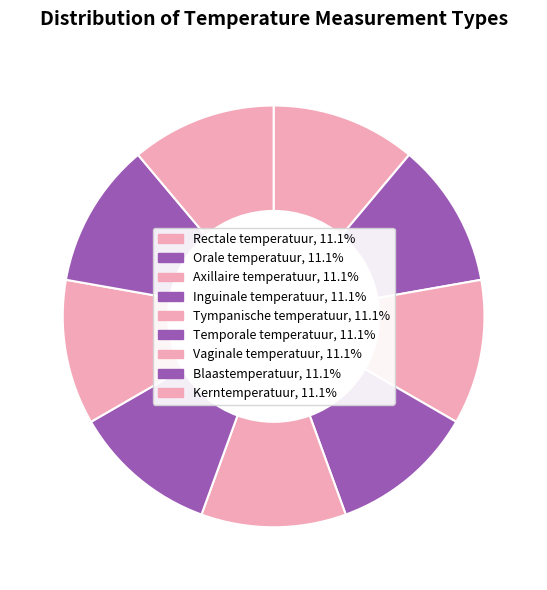

Count the number of slices in the pie.

9